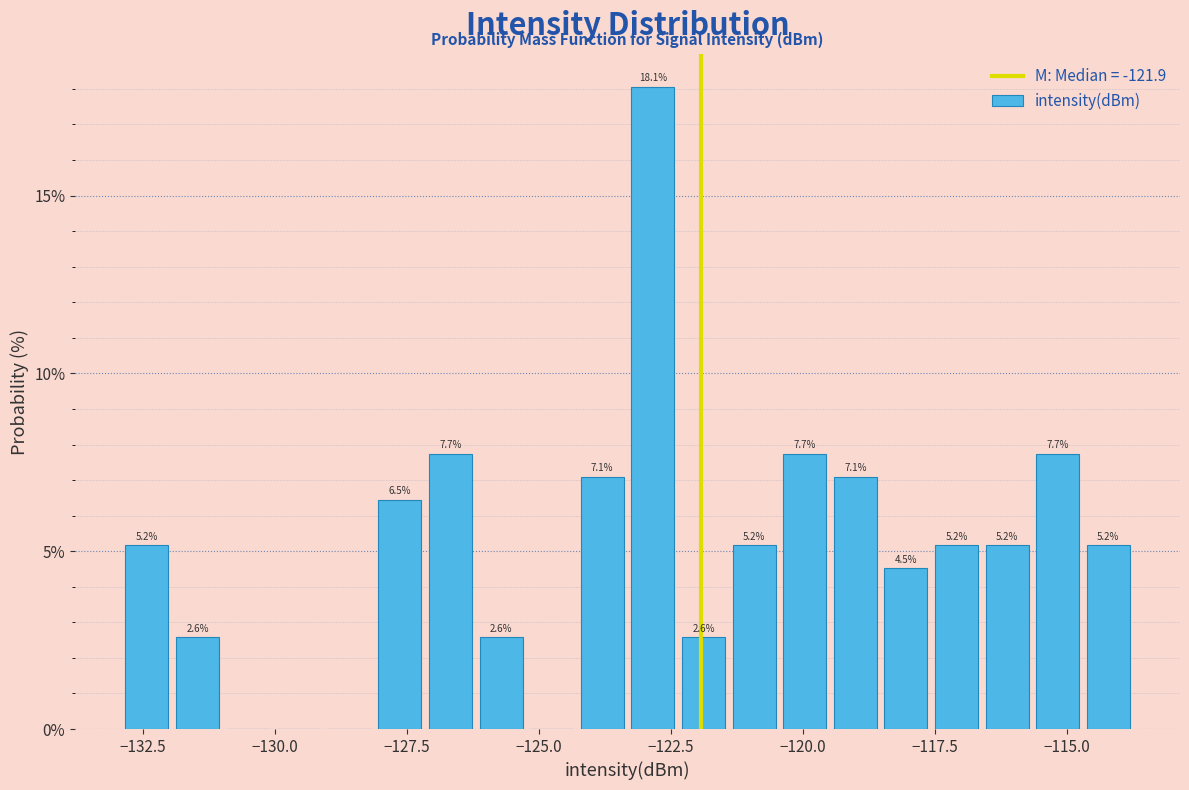

Read against the x-axis, roughly where is the centre of the tallest bar?

-123.0